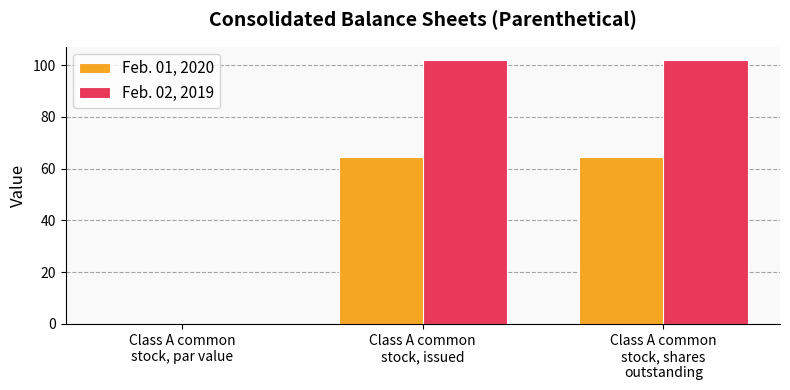

What is the sum of all Feb. 01, 2020 values?

128.6